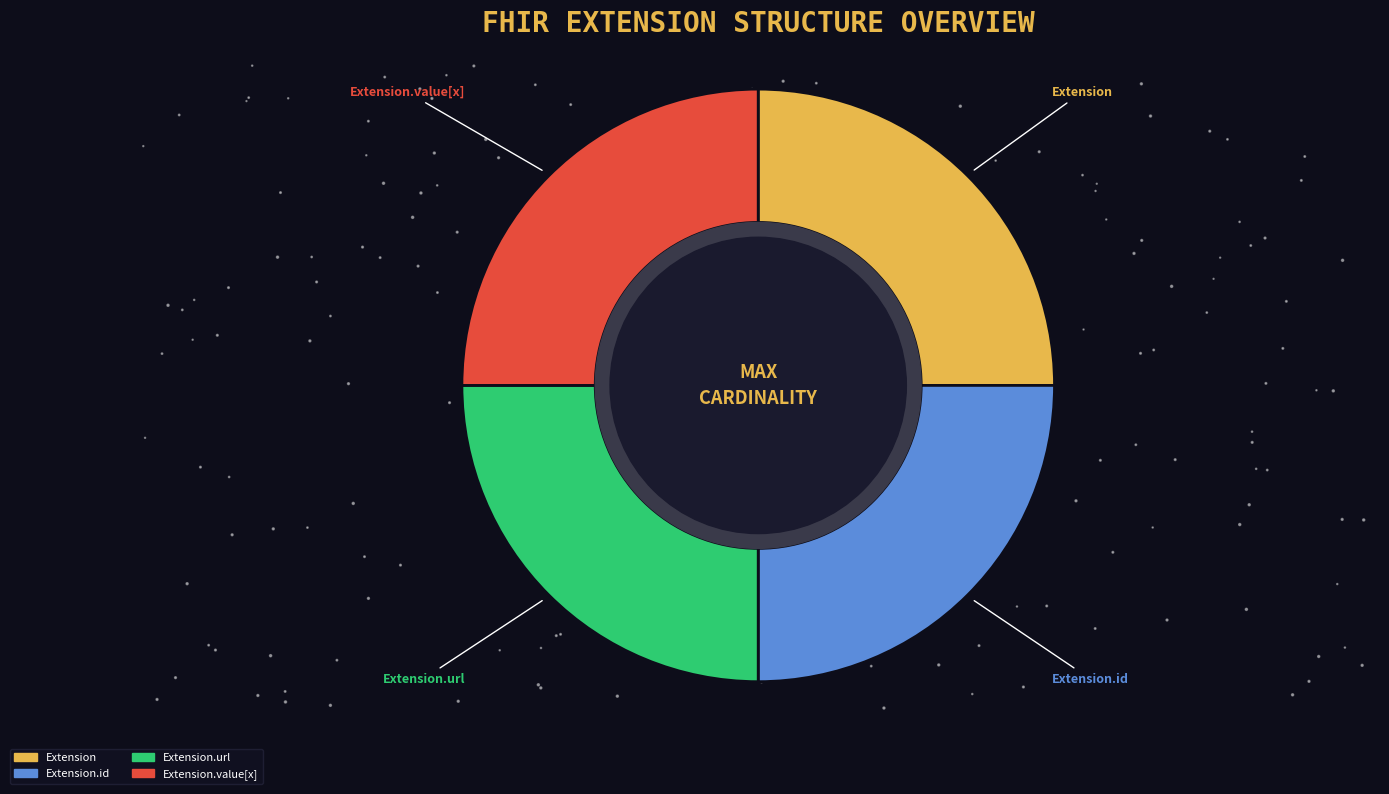

What percentage is NOT represented by Extension.value[x]?

75.0%